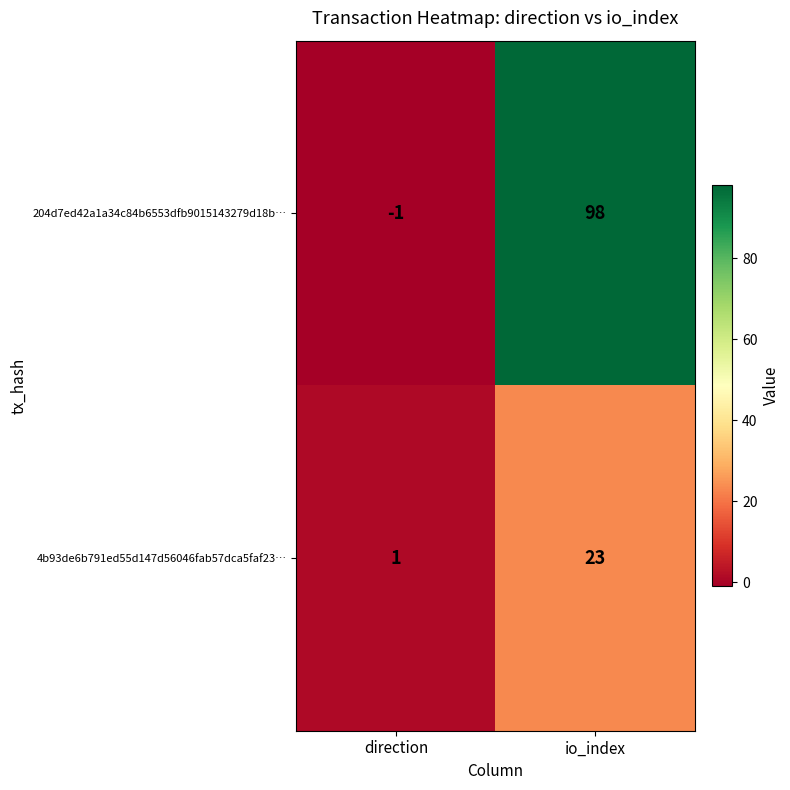

Which series has the widest spread of values?

204d7ed42a1a34c84b6553dfb9015143279d18b…